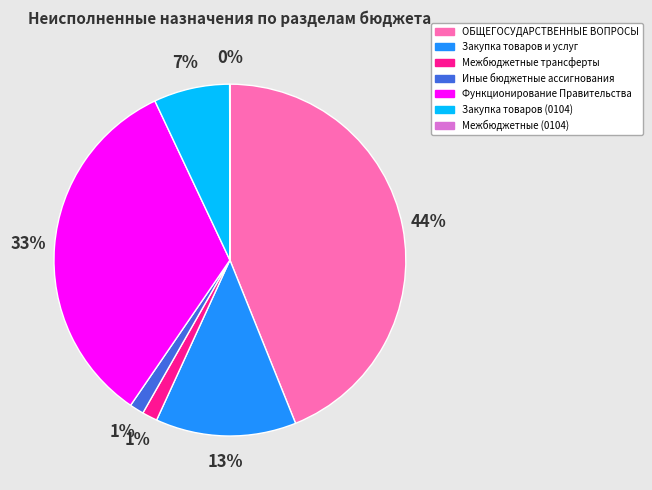

Is it true that Иные бюджетные ассигнования is 12% of the pie?

False